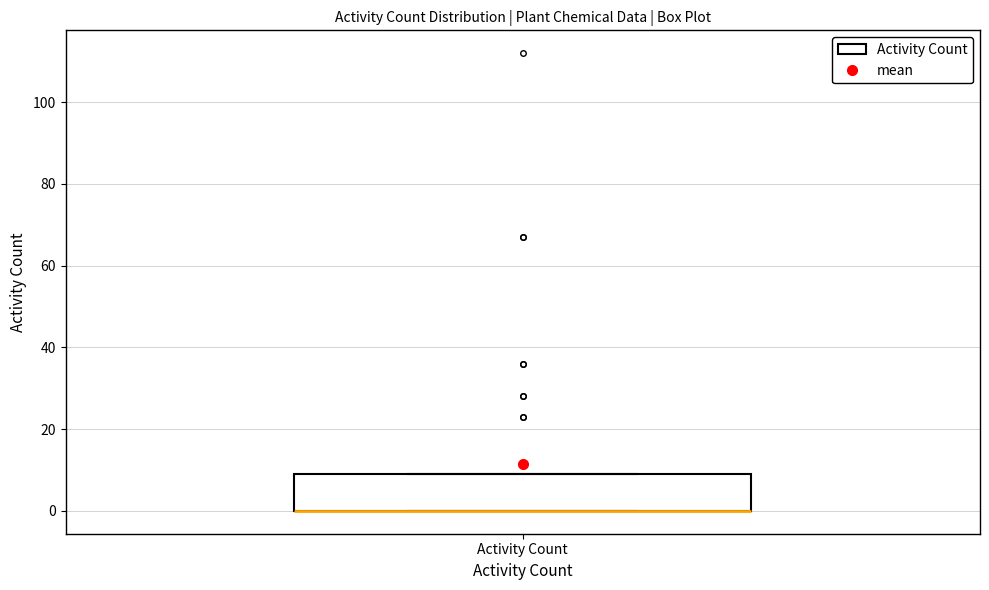

Where is the lower edge of the box for Activity Count on the y-axis? The values are not printed on the chart, so give them approximately, as read against the axis.

0